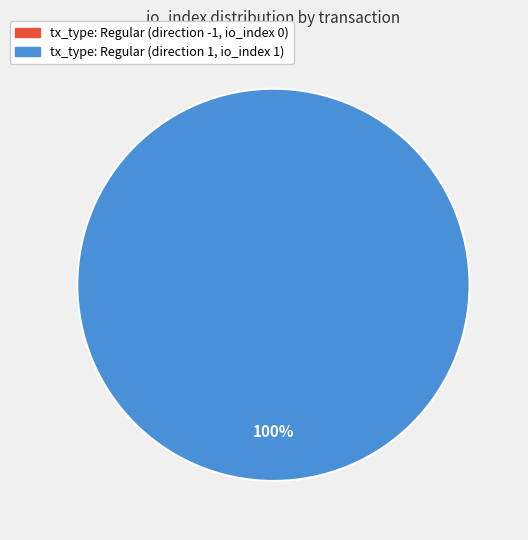

The tx_type: Regular (direction 1, io_index 1) slice represents 100% of the pie. True or false?

True